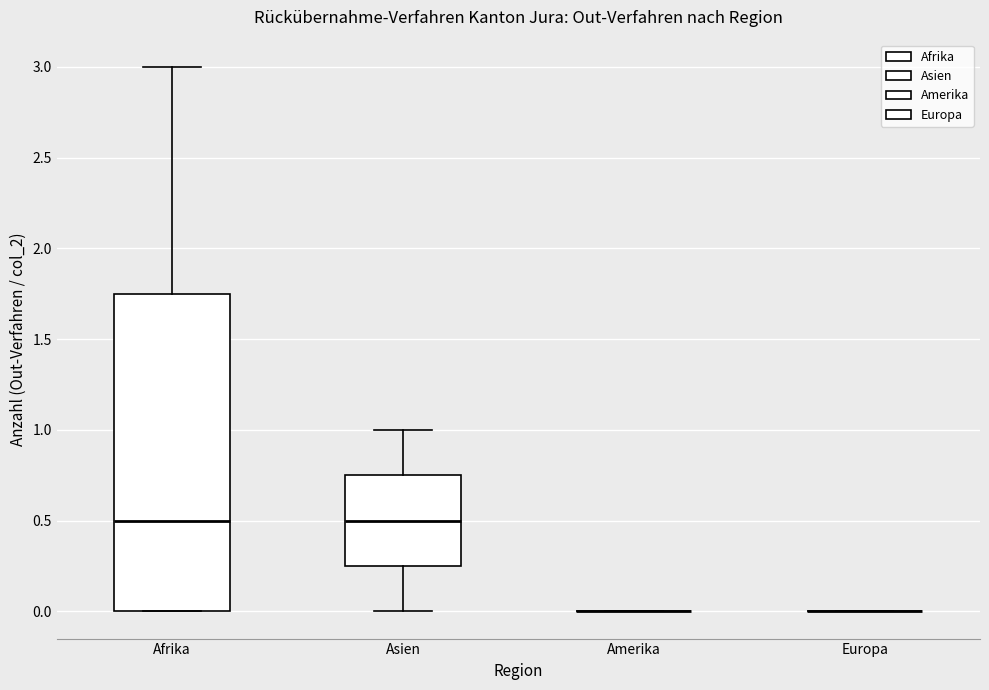

Comparing the boxes themselves (not the whiskers), which one is the tallest?

Afrika